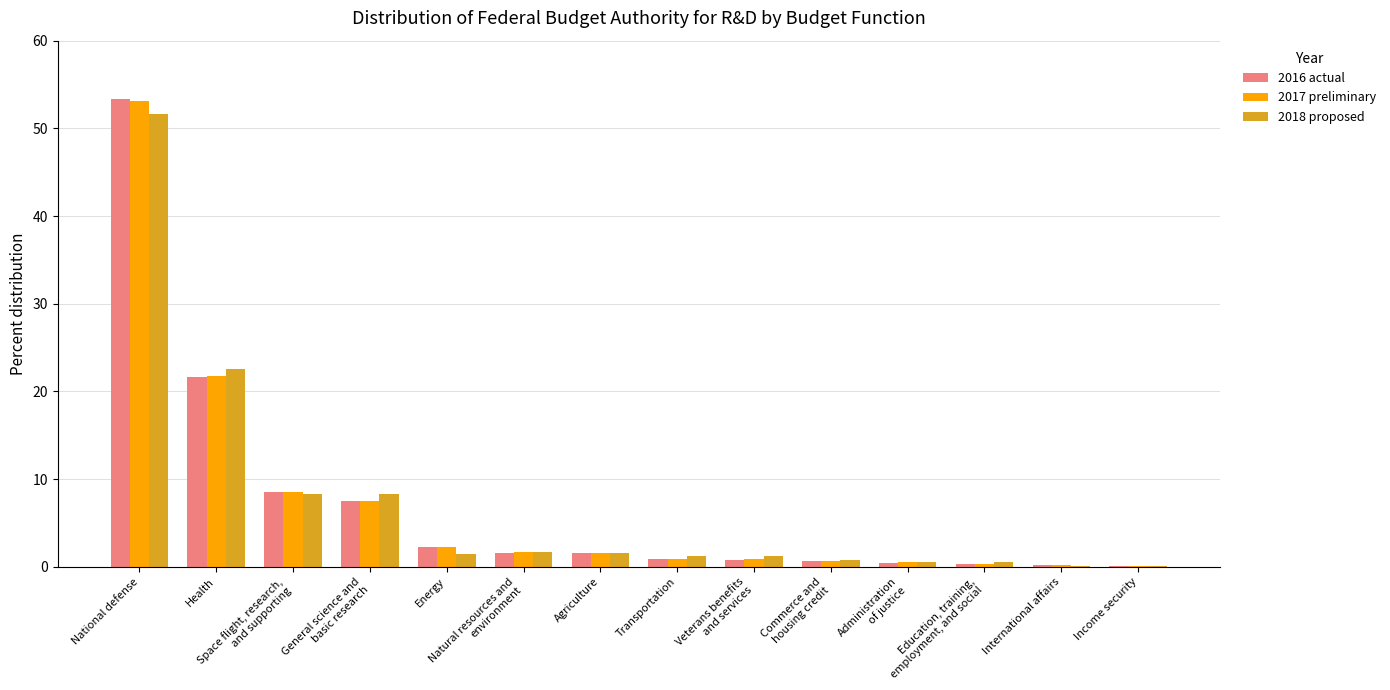

What is the maximum value for 2016 actual?

53.3